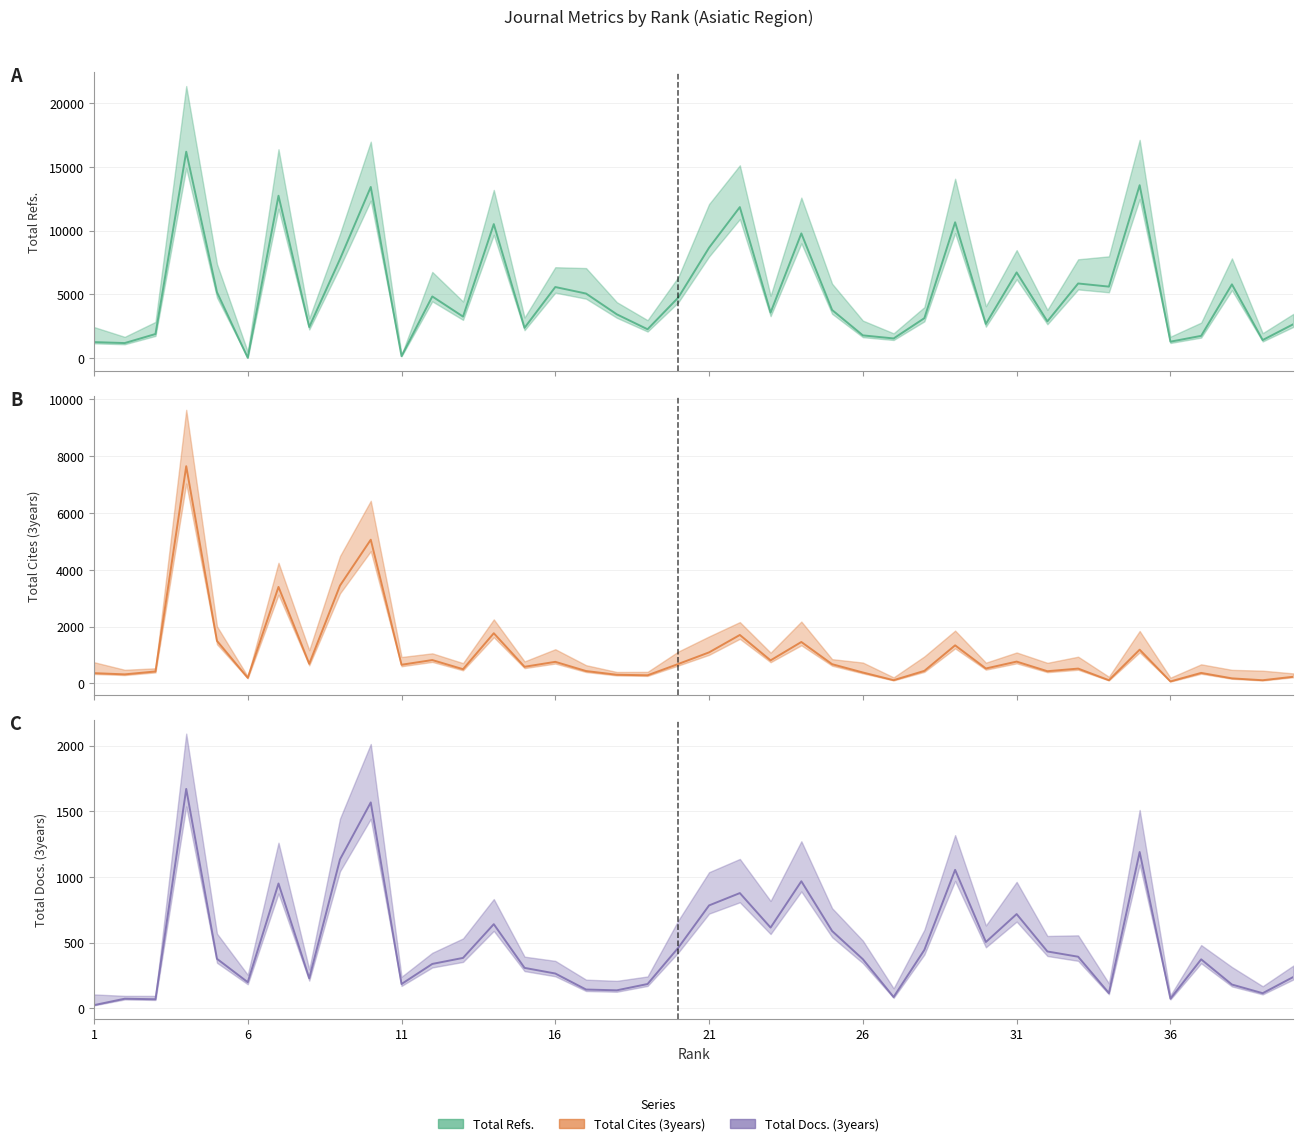

What is the approximate value of Total Refs. at 34, to the nearest 50?

5600